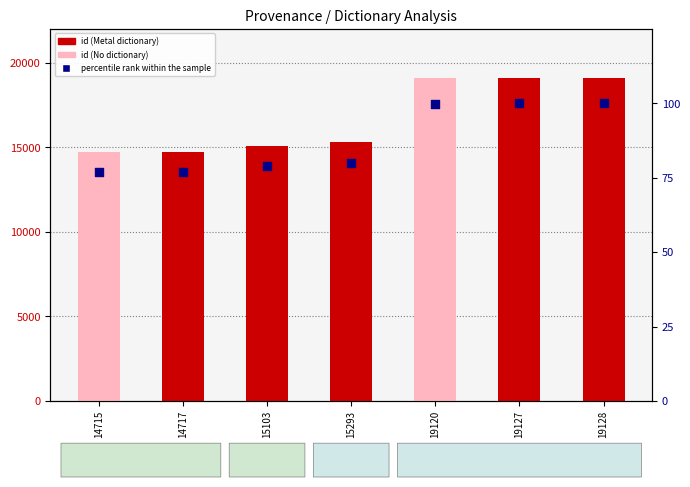

Which series reaches the minimum Y coordinate?

percentile rank within the sample